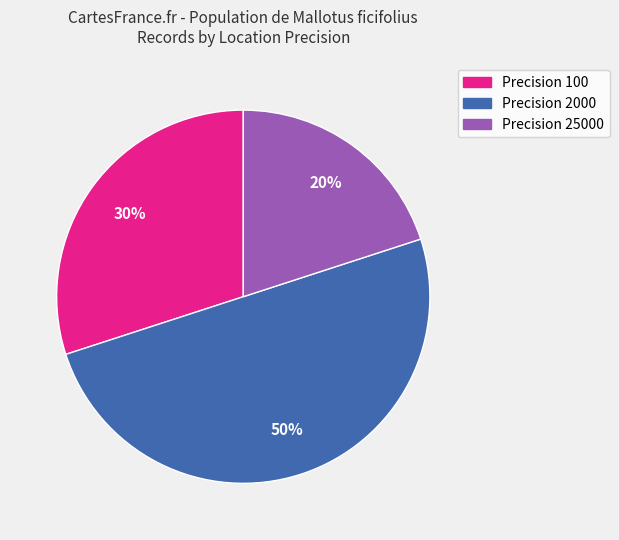

To the nearest percent, what is the average slice percentage?

33%